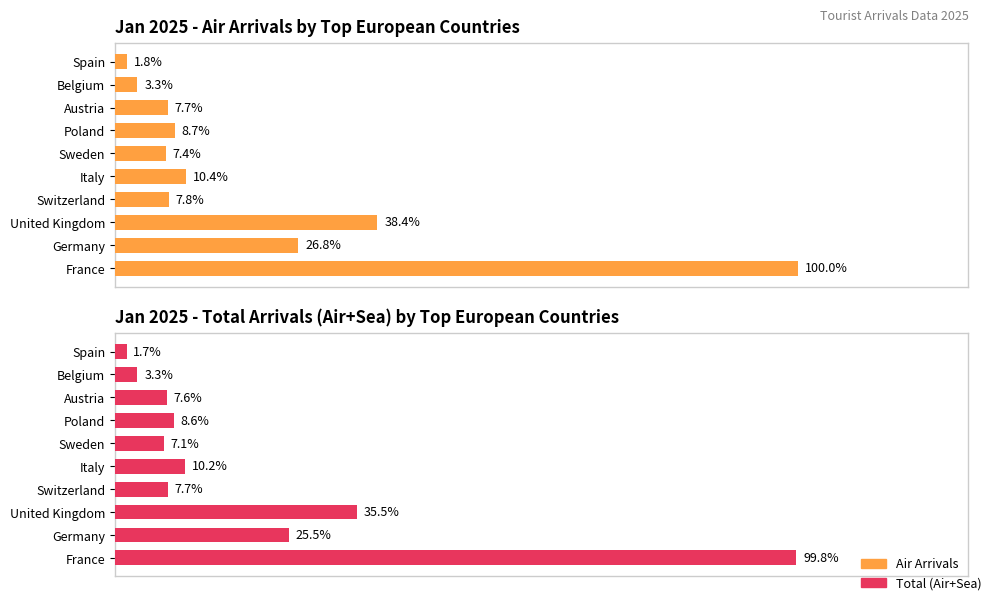

At how many categories does at least one series exceed 1729?

8